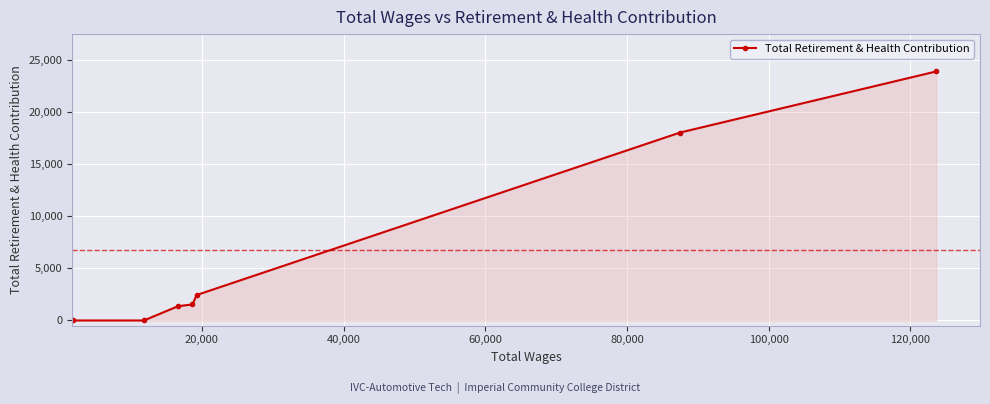

Reading left to right, extract all data points from this chart.

0	0	1372	1539	2445	18048	23909